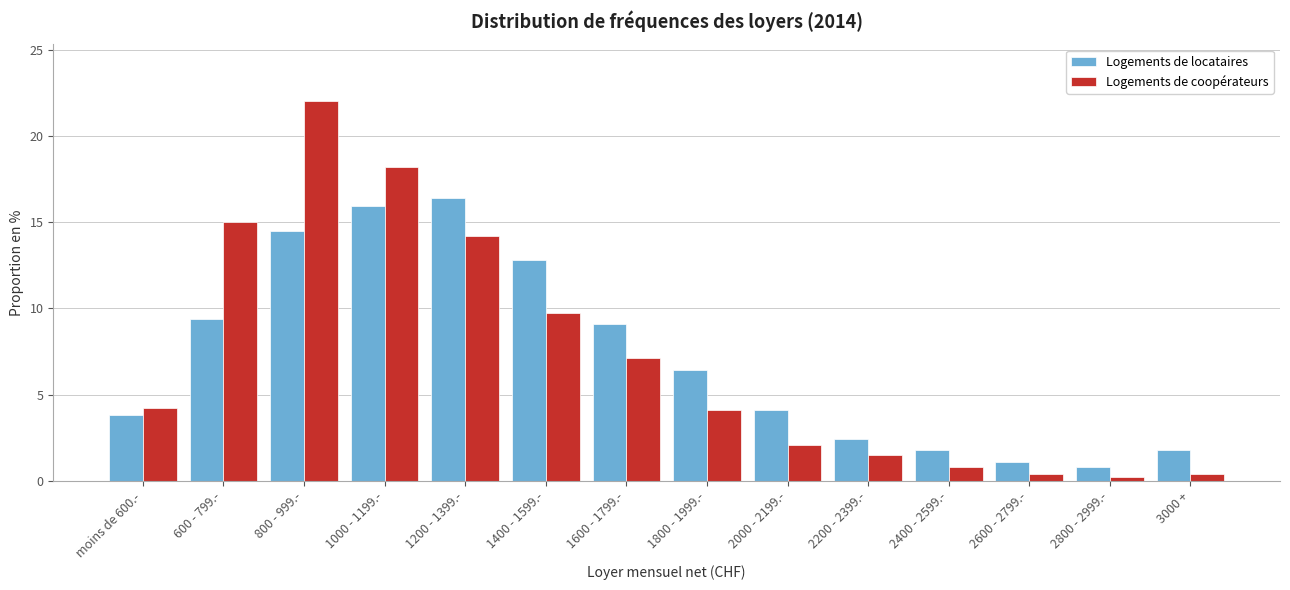

What is the approximate value of Logements de coopérateurs at 2400 - 2599.-?

0.8